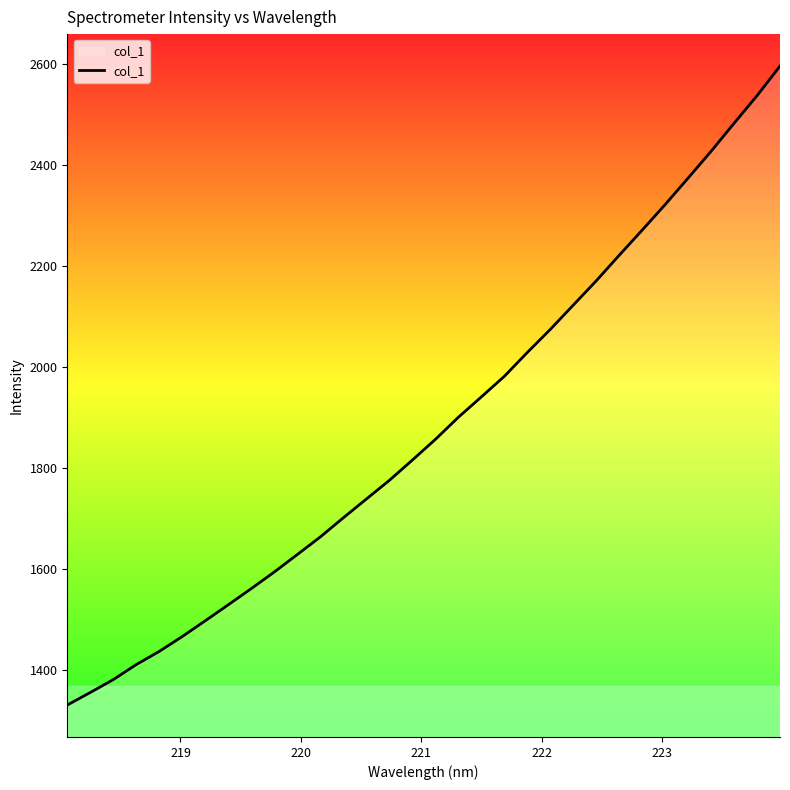

What is the minimum value shown in the chart?

1331.1